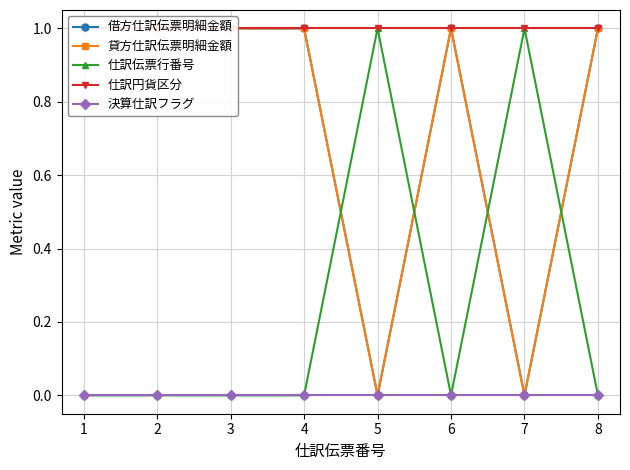

How many lines are shown in the chart?

5